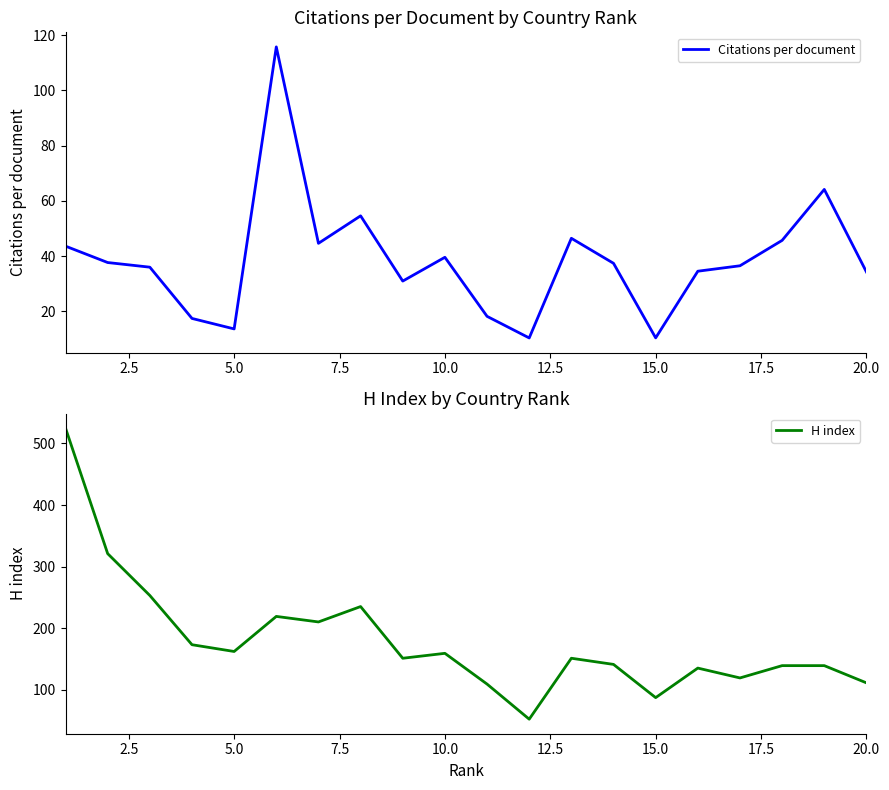

The Citations per document series shows 22.3 at 5.0. True or false?

False